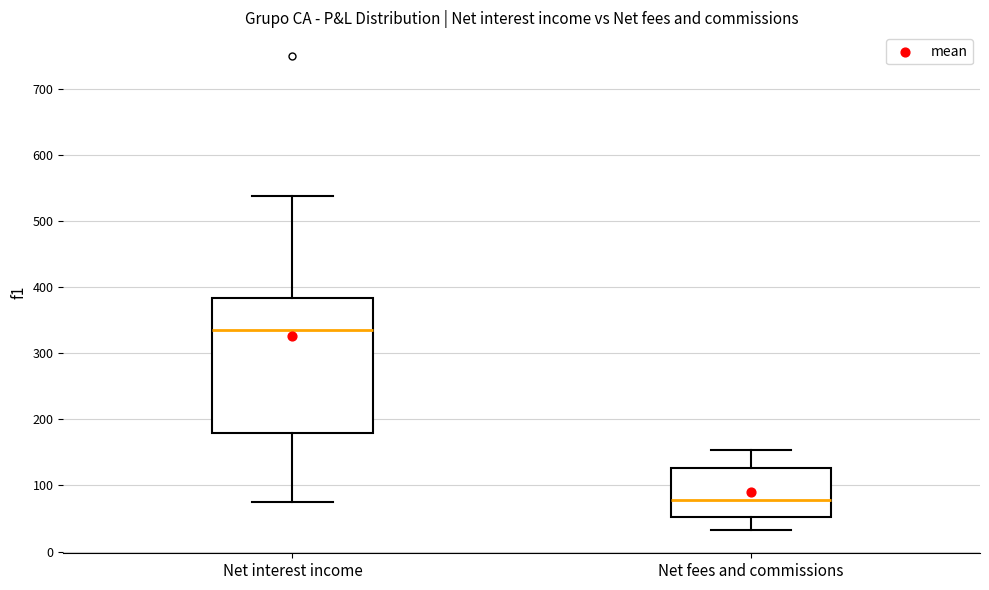

Reading left to right, transcribe this box plot: for each box, give where its median line is, the range the box spans, and where its two whiskers end, as read against the y-axis. The values are not printed on the chart, so give them approximately, as read against the axis.

Net interest income: median 330, box 180 to 380, whiskers 80 to 540
Net fees and commissions: median 80, box 50 to 130, whiskers 30 to 150